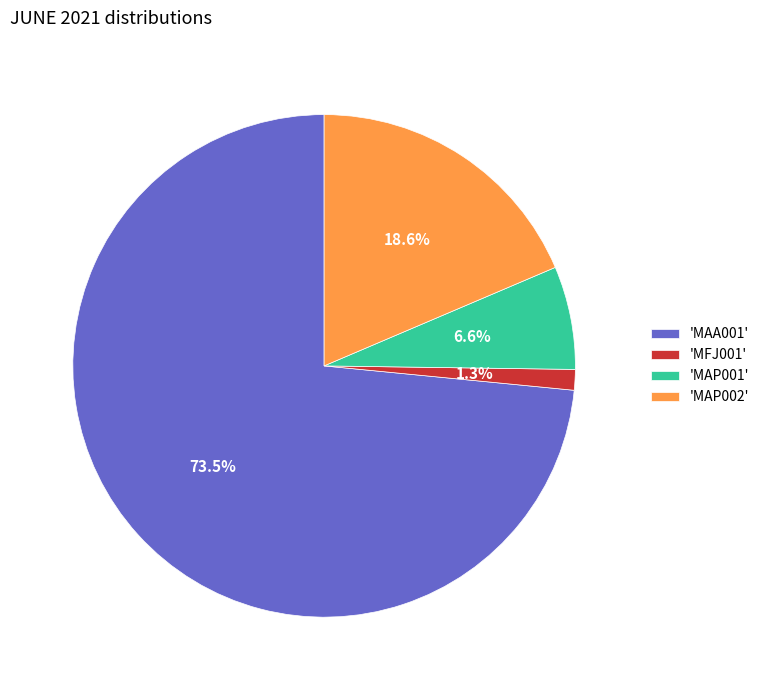

Which has a higher value, 'MFJ001' or 'MAP002'?

'MAP002'